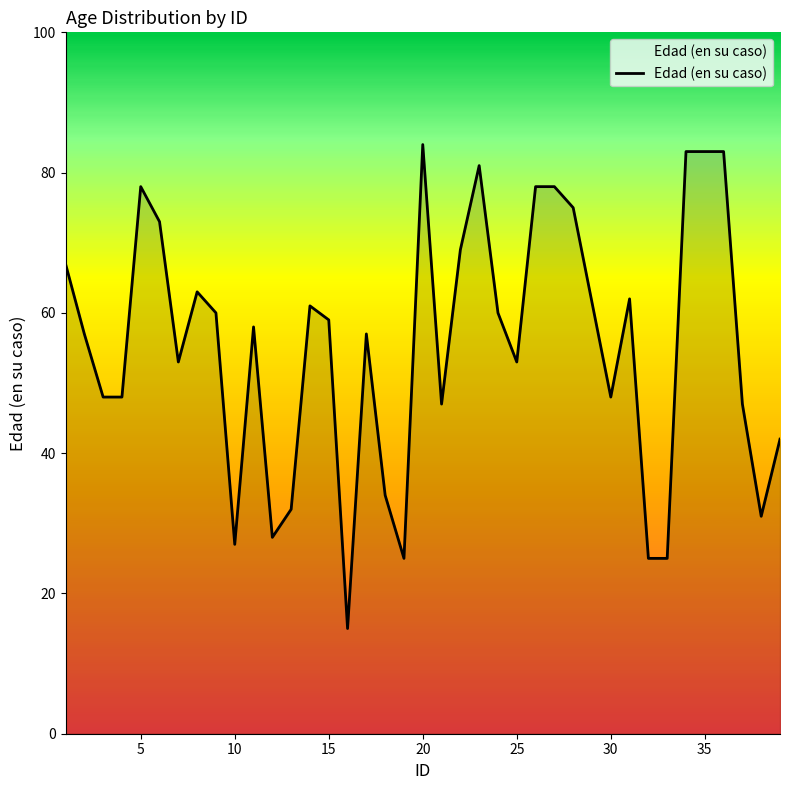

What is the minimum value shown in the chart?

15